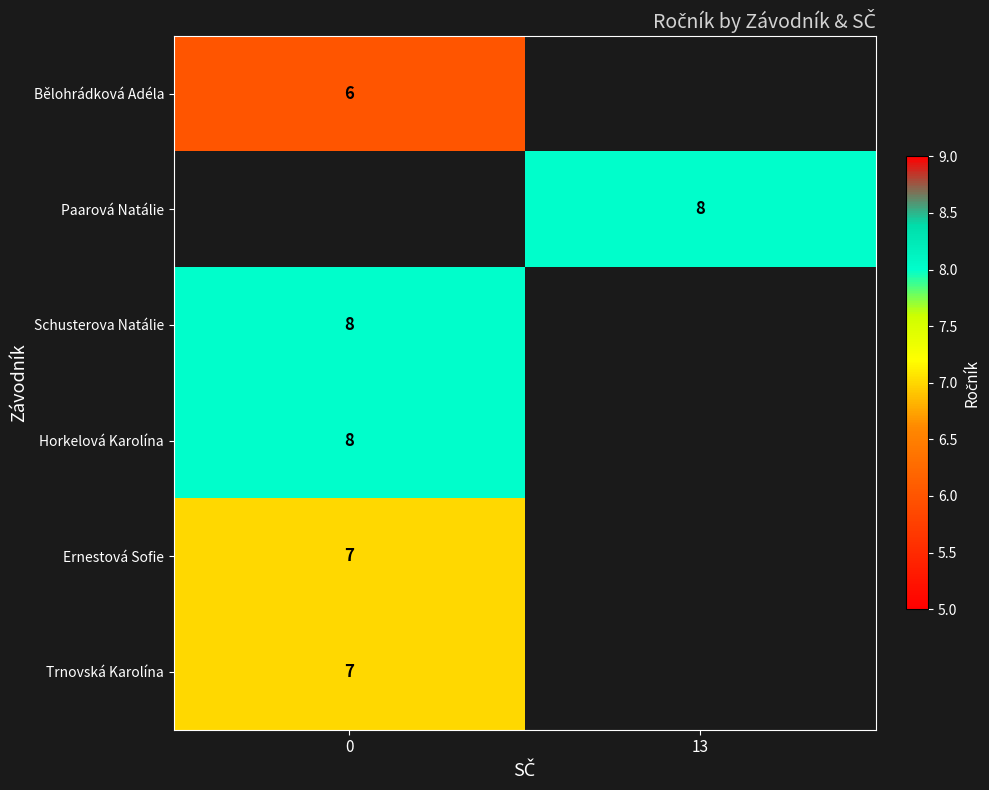

What is the maximum value shown in the chart?

8.0